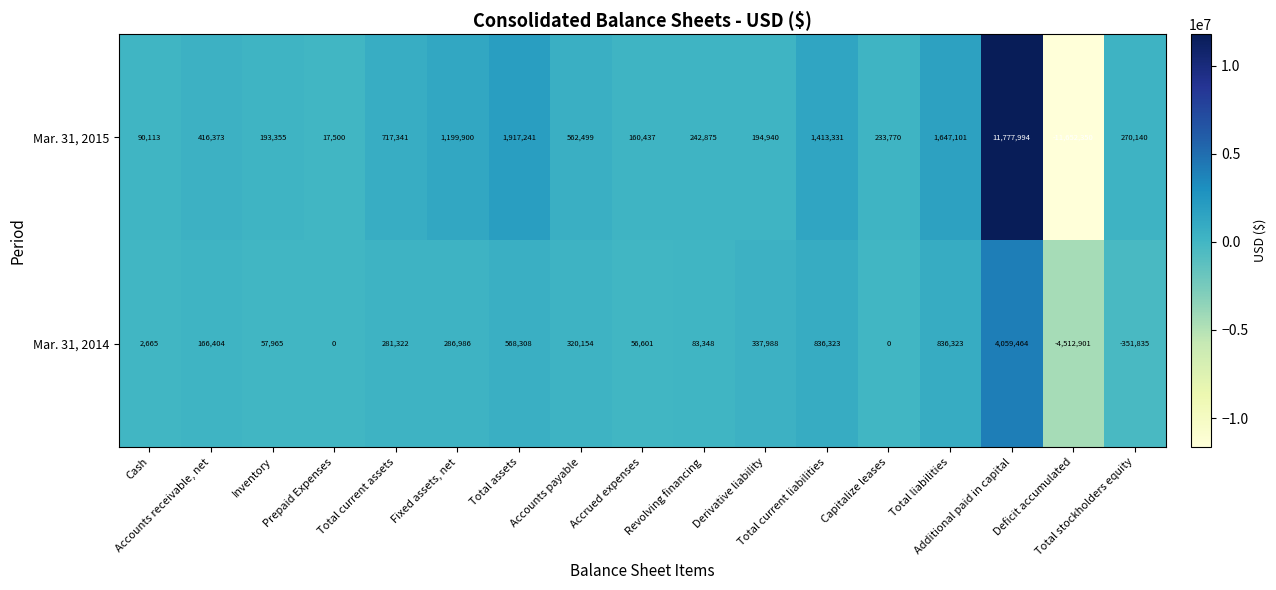

How many data points in Mar. 31, 2014 are less than 166404?

8